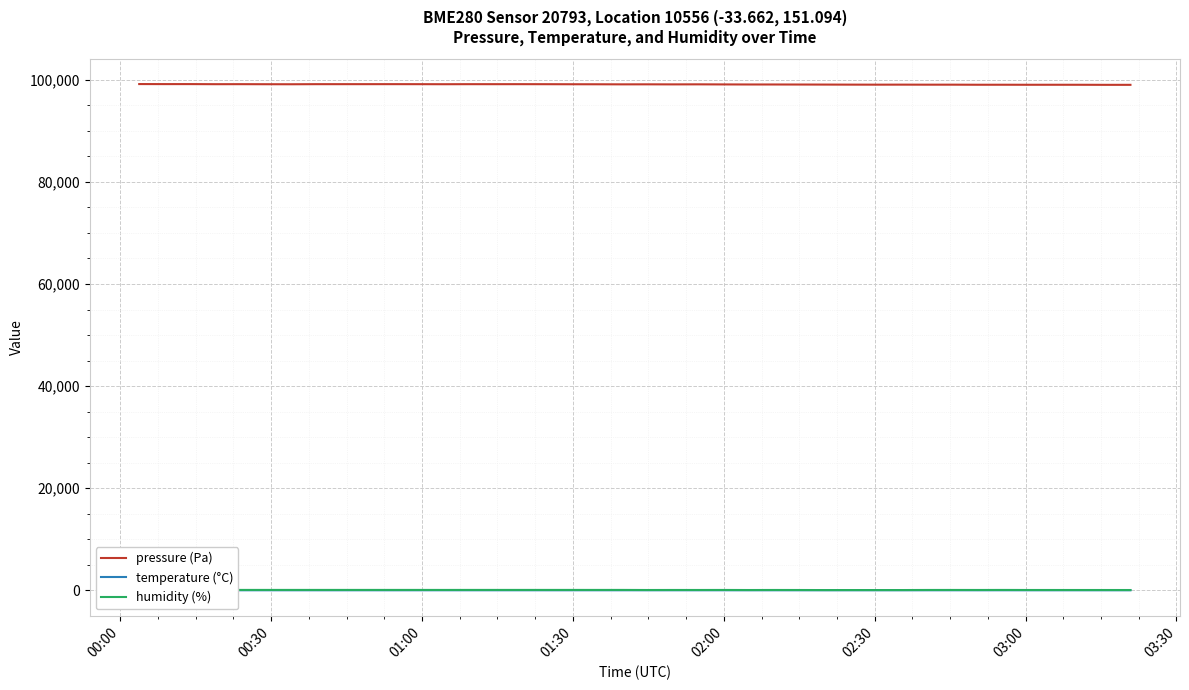

Rank the series by their maximum value, from highest to lowest.

pressure (Pa), humidity (%), temperature (°C)